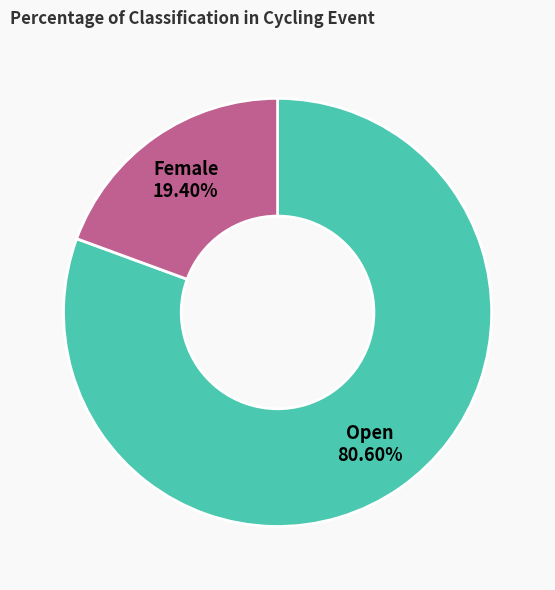

Rank the categories by value from highest to lowest.

Open, Female